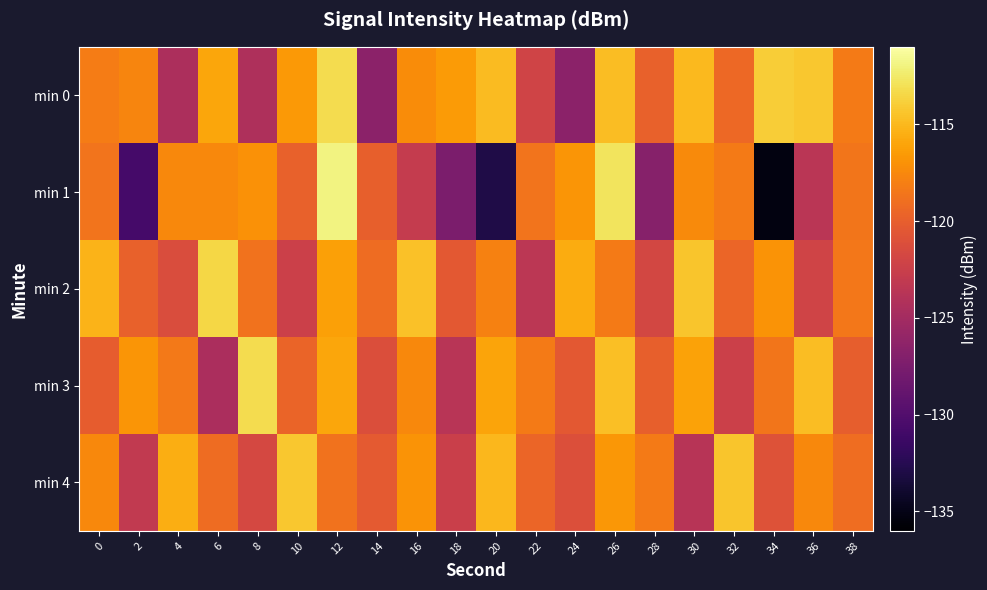

What is the smallest value displayed?

-135.3